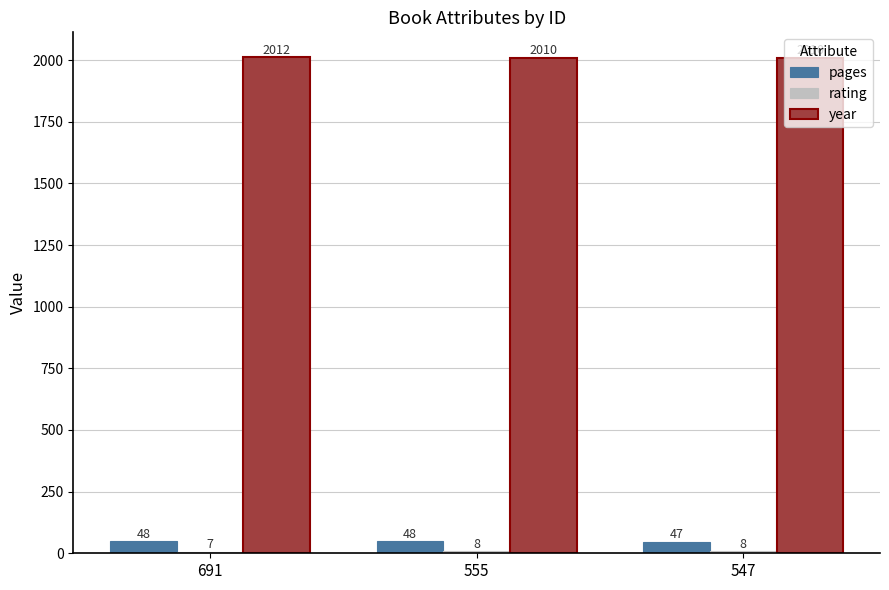

Is it true that pages equals 47 at 547?

True